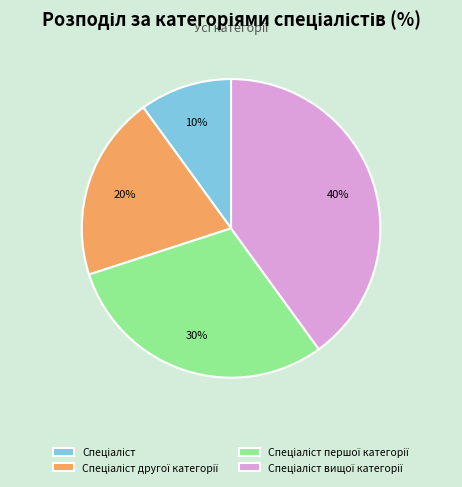

How many segments does this pie chart have?

4